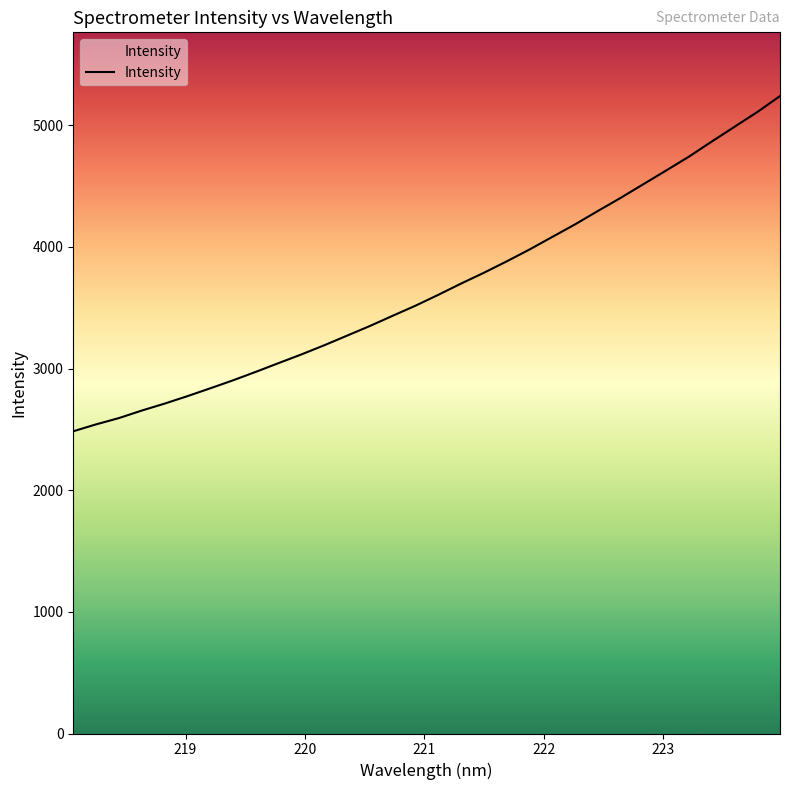

What is the greatest value displayed?

5239.5